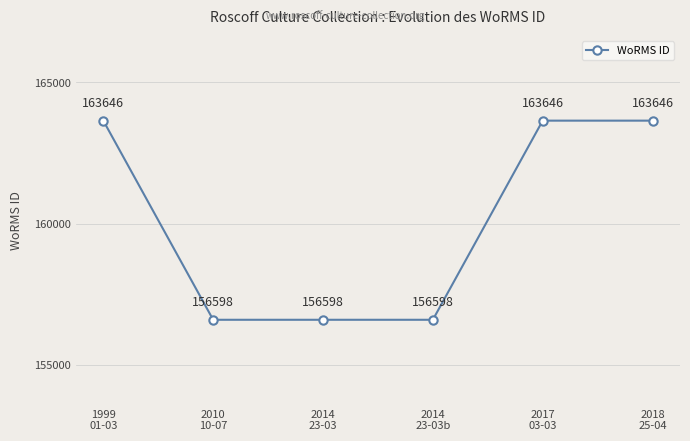

How many lines are shown in the chart?

1